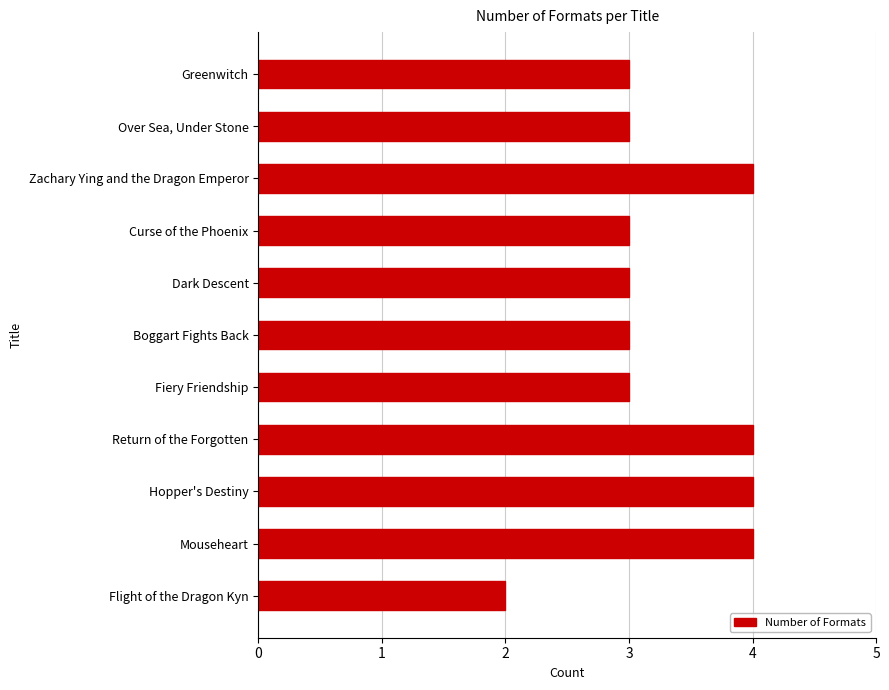

Count the number of data series in this chart.

1